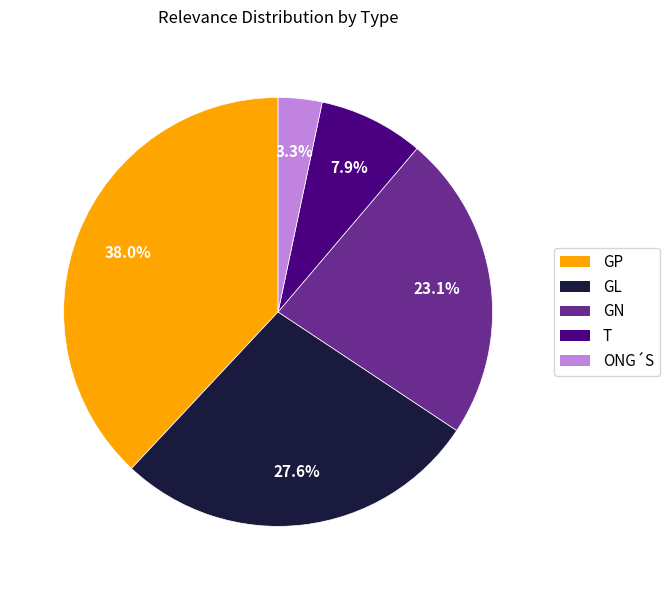

The GP slice represents 32% of the pie. True or false?

False